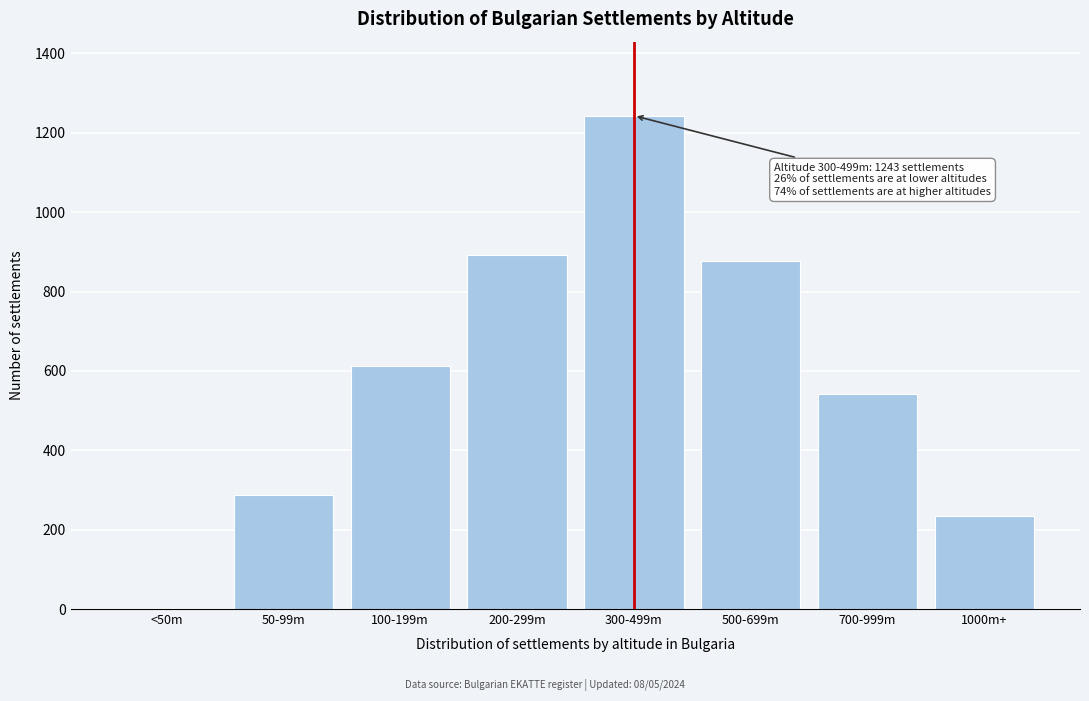

Reading left to right, what are all the values shown in this chart?

<50m=0	50-99m=287	100-199m=612	200-299m=891	300-499m=1243	500-699m=876	700-999m=543	1000m+=234